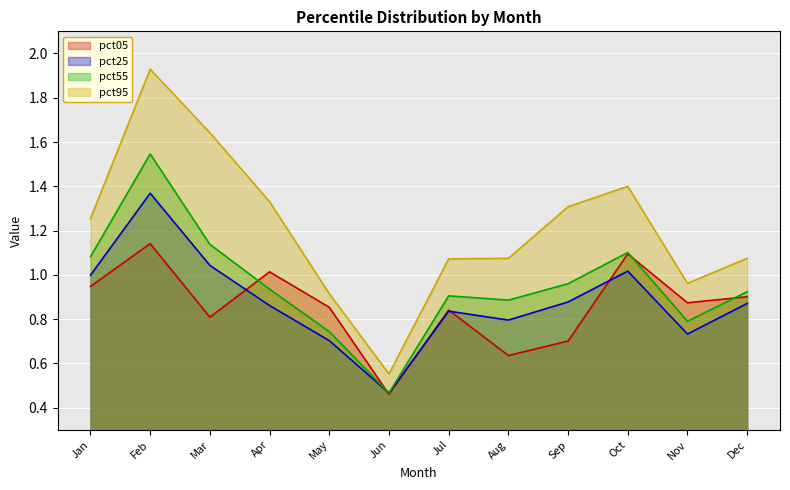

What is the difference between the pct55 values at Nov and Jan?

0.3